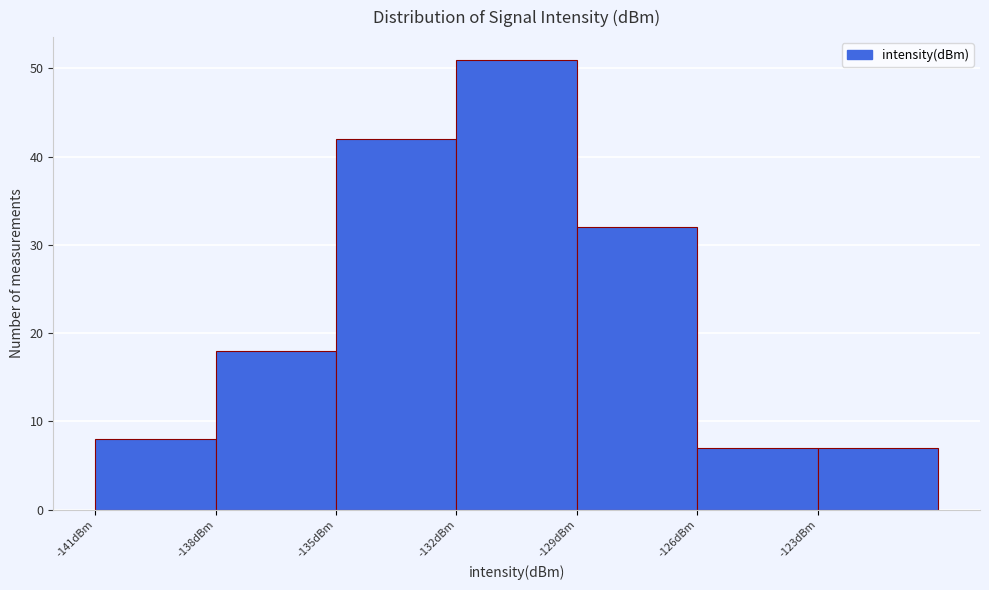

Which range on the x-axis has the tallest bar?

-132 to -129